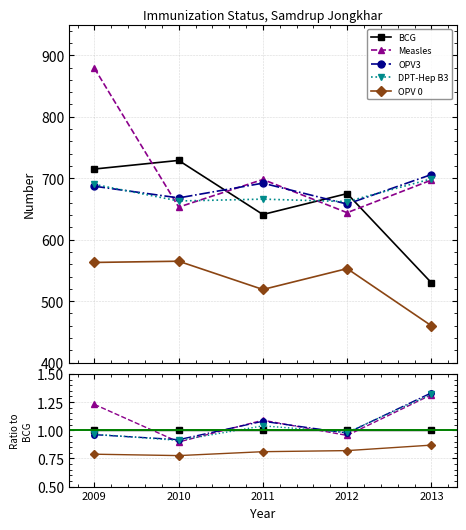

How many values in the Measles series are below 1?

2